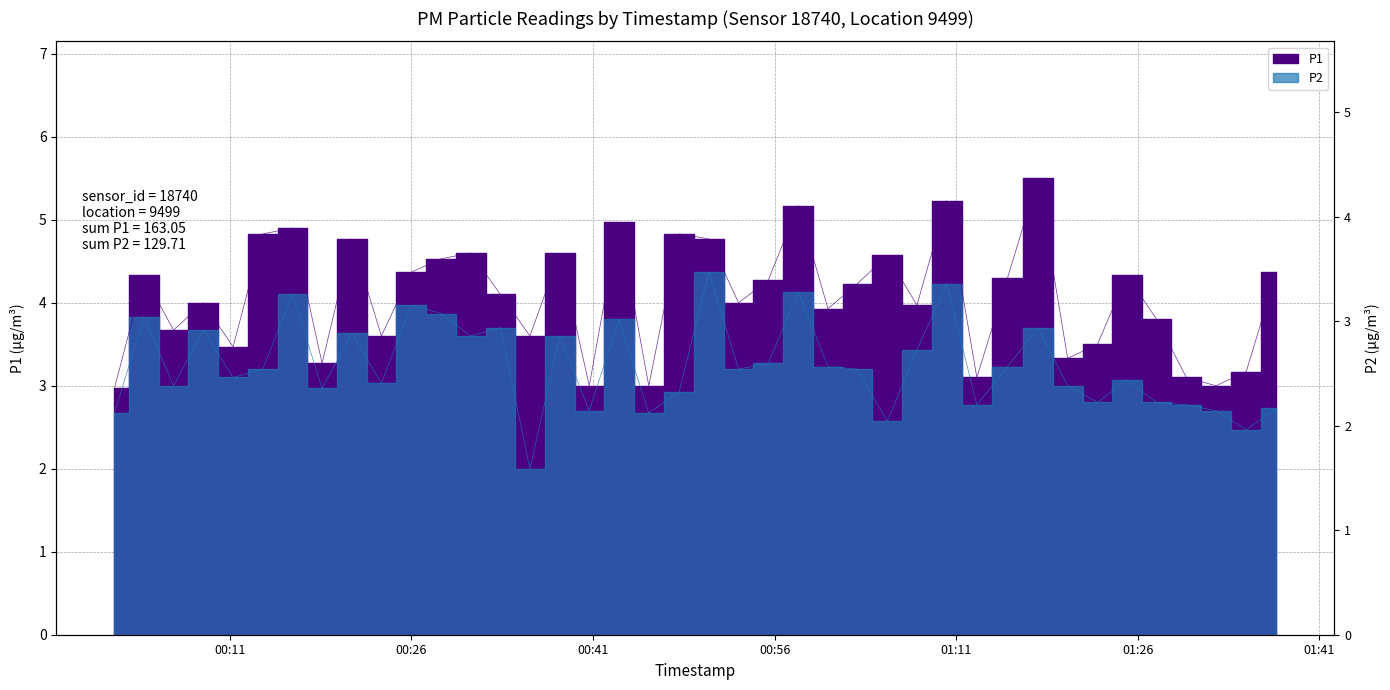

Where is P2 nearest to the value 3?

00:30